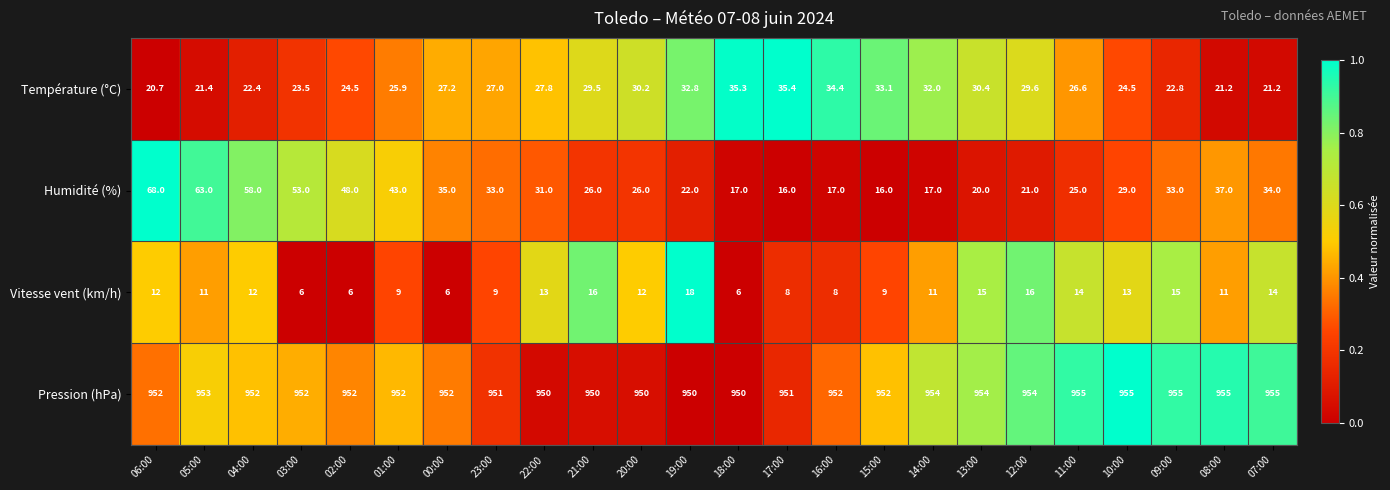

What is the total value across all series at 18:00?

1008.3